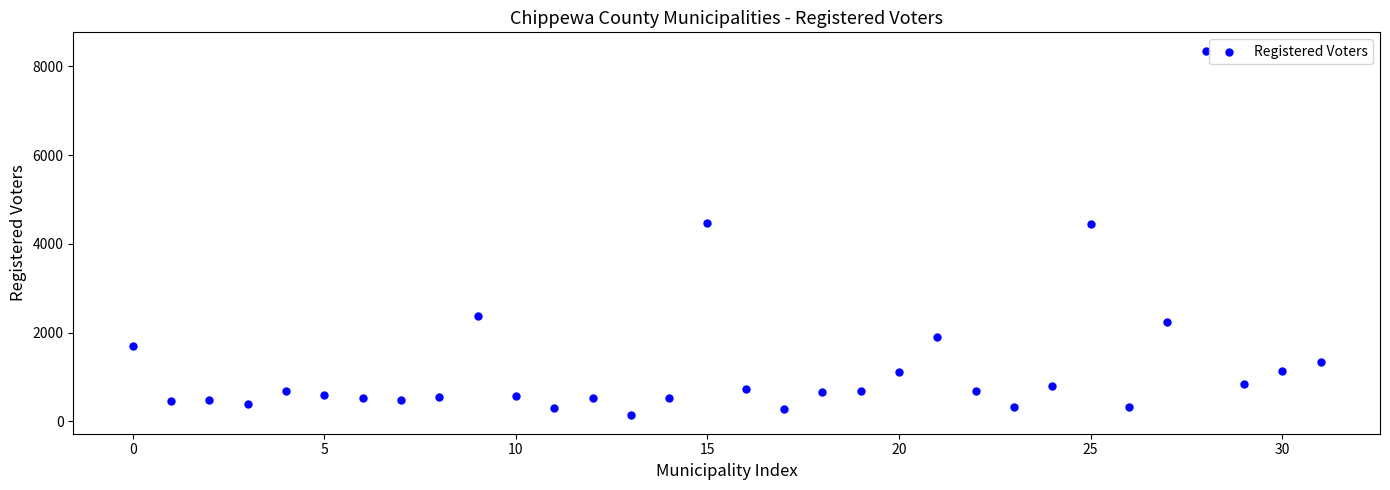

What is the range of Y values (max minus min)?

8218